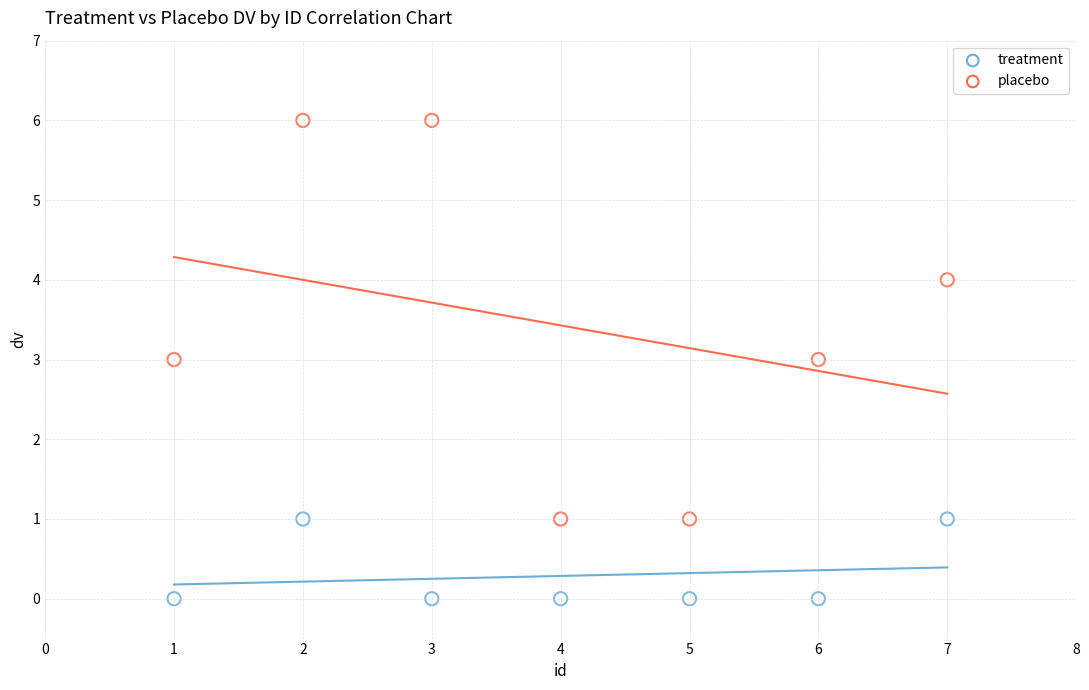

Across all data points, what is the range of X values (max minus min)?

6